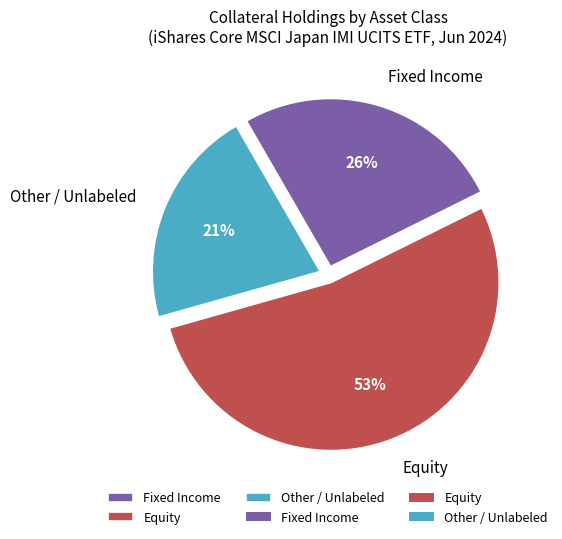

Which has a higher value, Fixed Income or Other / Unlabeled?

Fixed Income